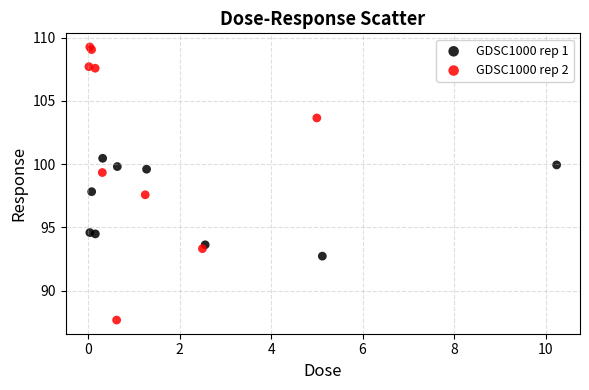

Which series contains the lowest Y value?

GDSC1000 rep 2